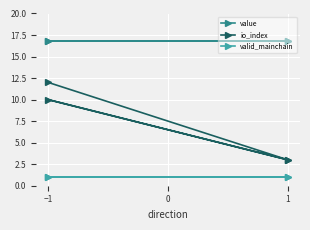

What is the label of the 3rd point from the right?

1